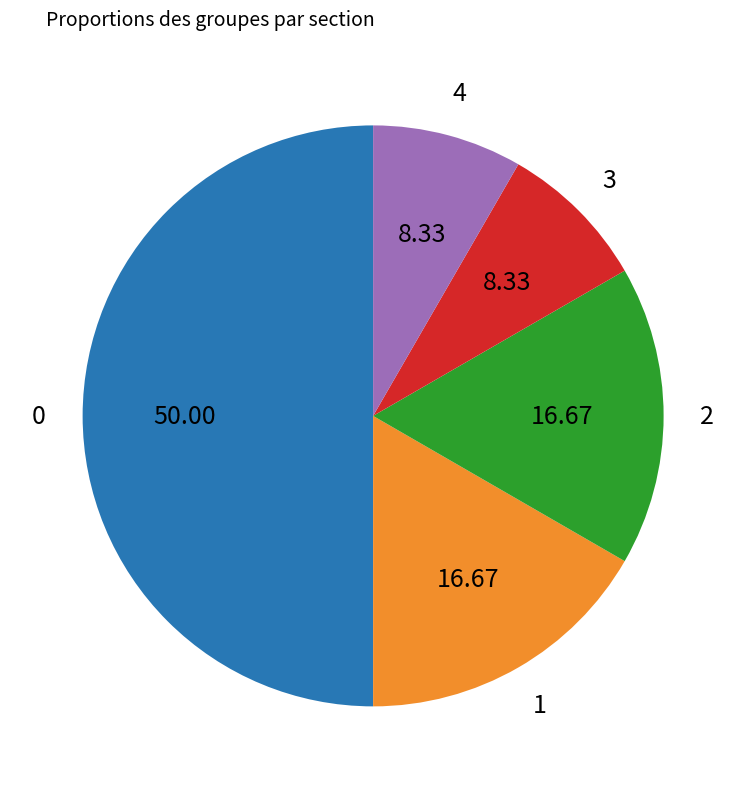

Combined, do 1 and 2 account for over 50%?

No